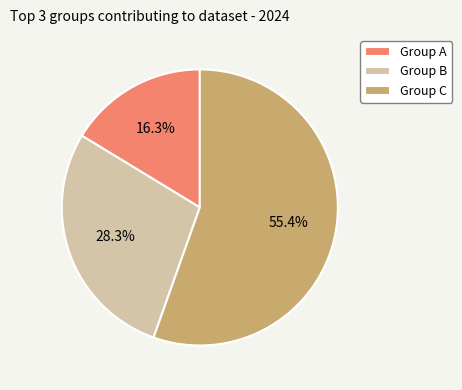

What is the majority slice?

Group C